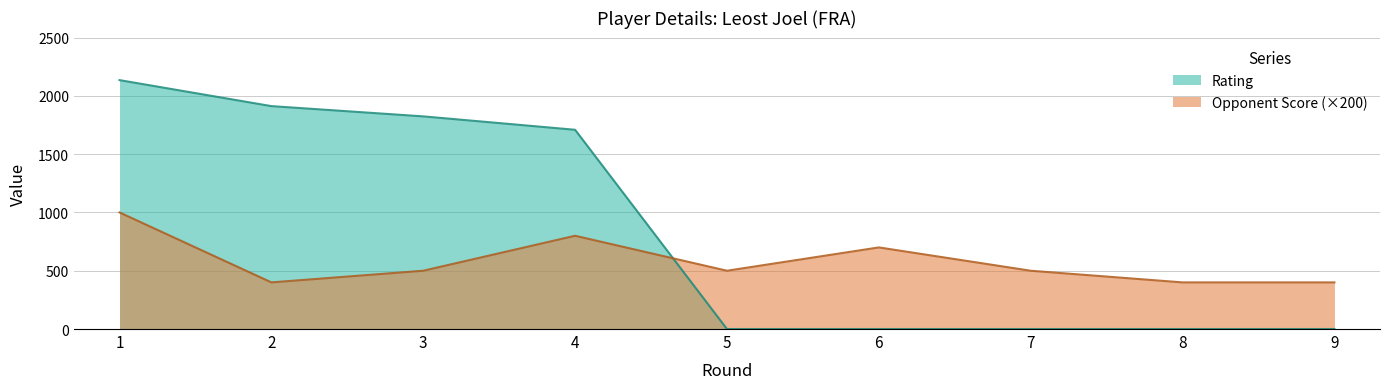

Which has a higher value, 2 or 5?

2